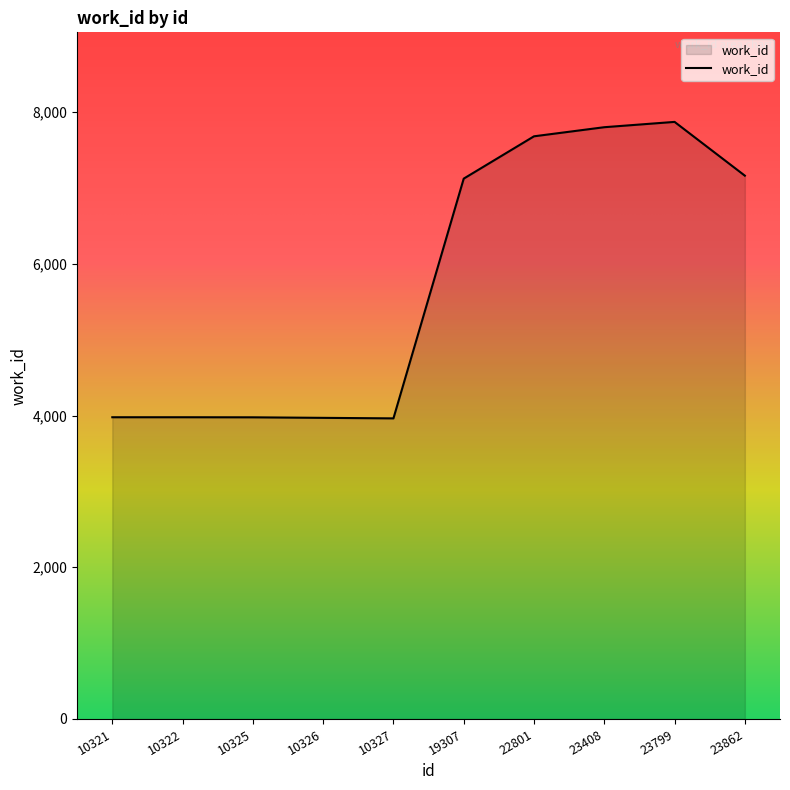

Where is the data nearest to the value 5917?

19307